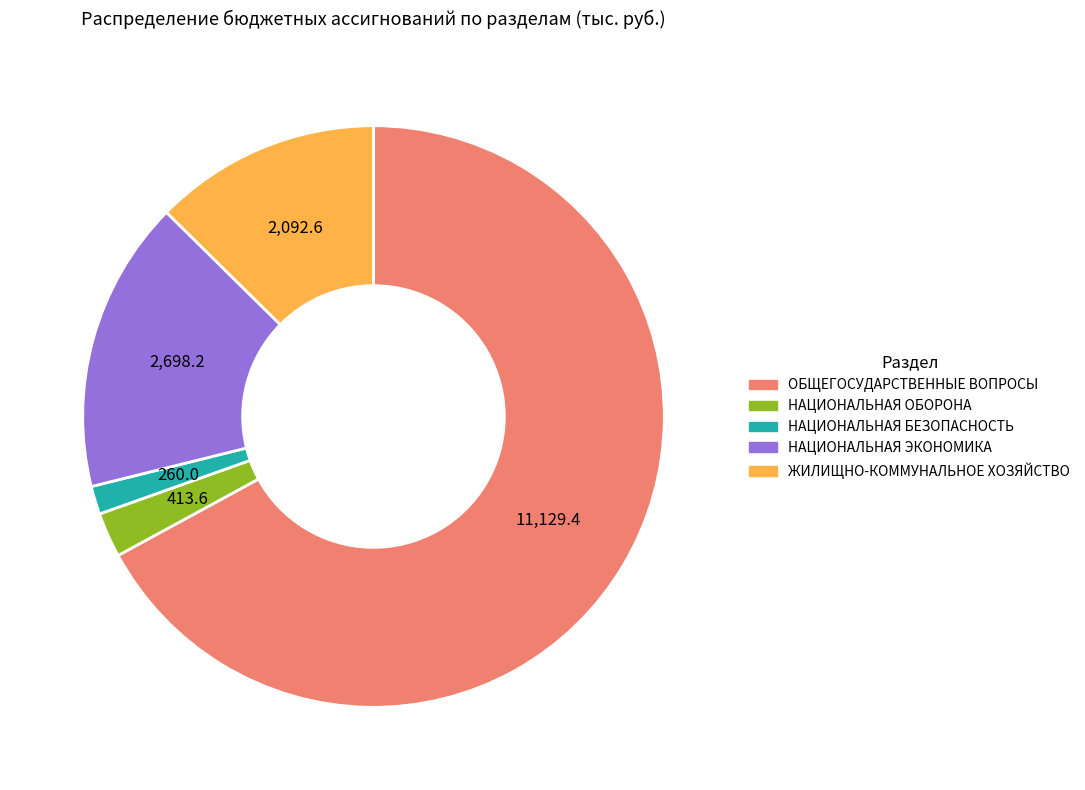

Which slice is the largest?

ОБЩЕГОСУДАРСТВЕННЫЕ ВОПРОСЫ